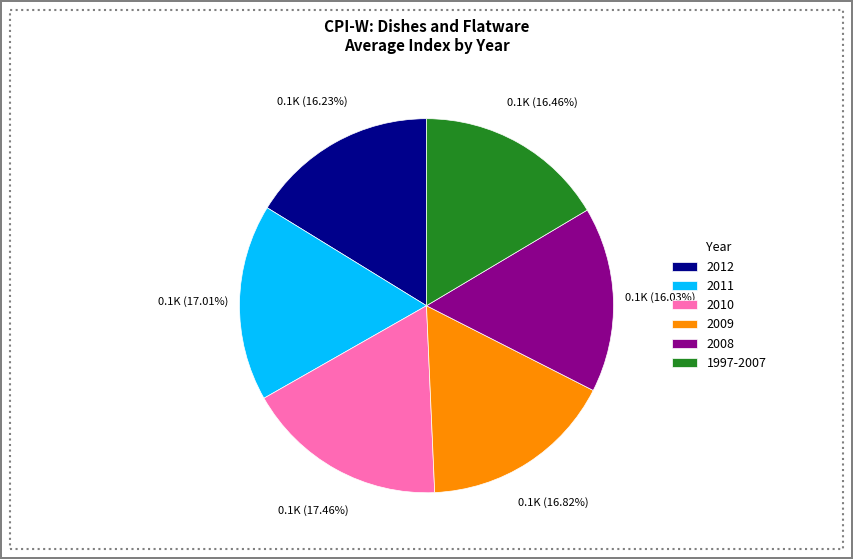

What percentage is the 2009 slice, to the nearest percent?

17%